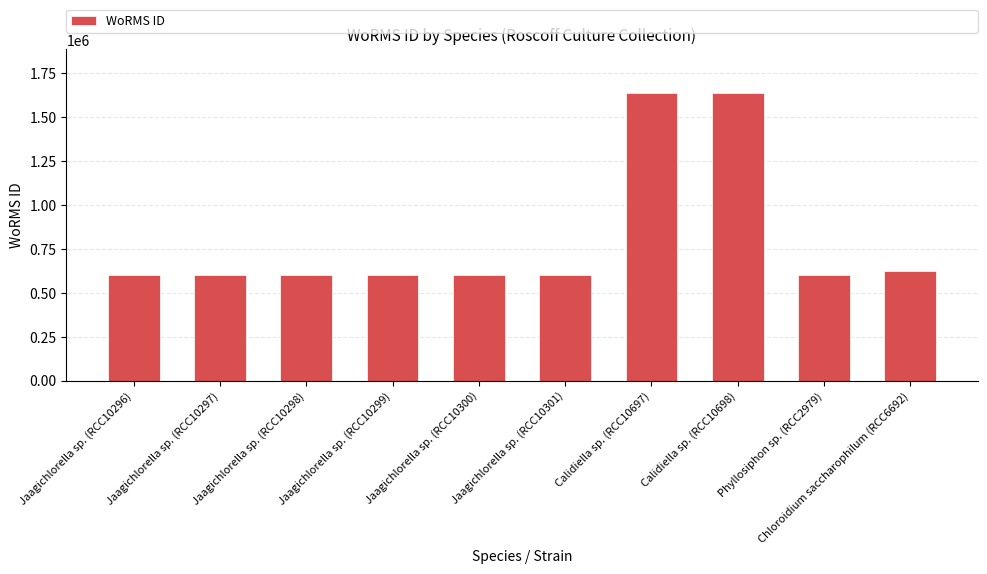

What is the label of the 3rd bar from the left?

Jaagichlorella sp. (RCC10298)